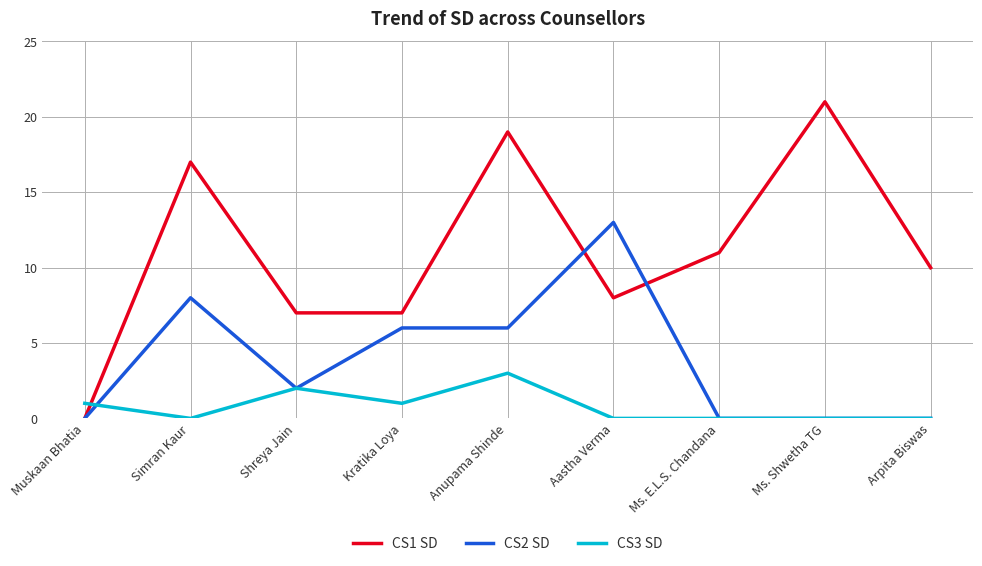

What position from the right is Aastha Verma?

4